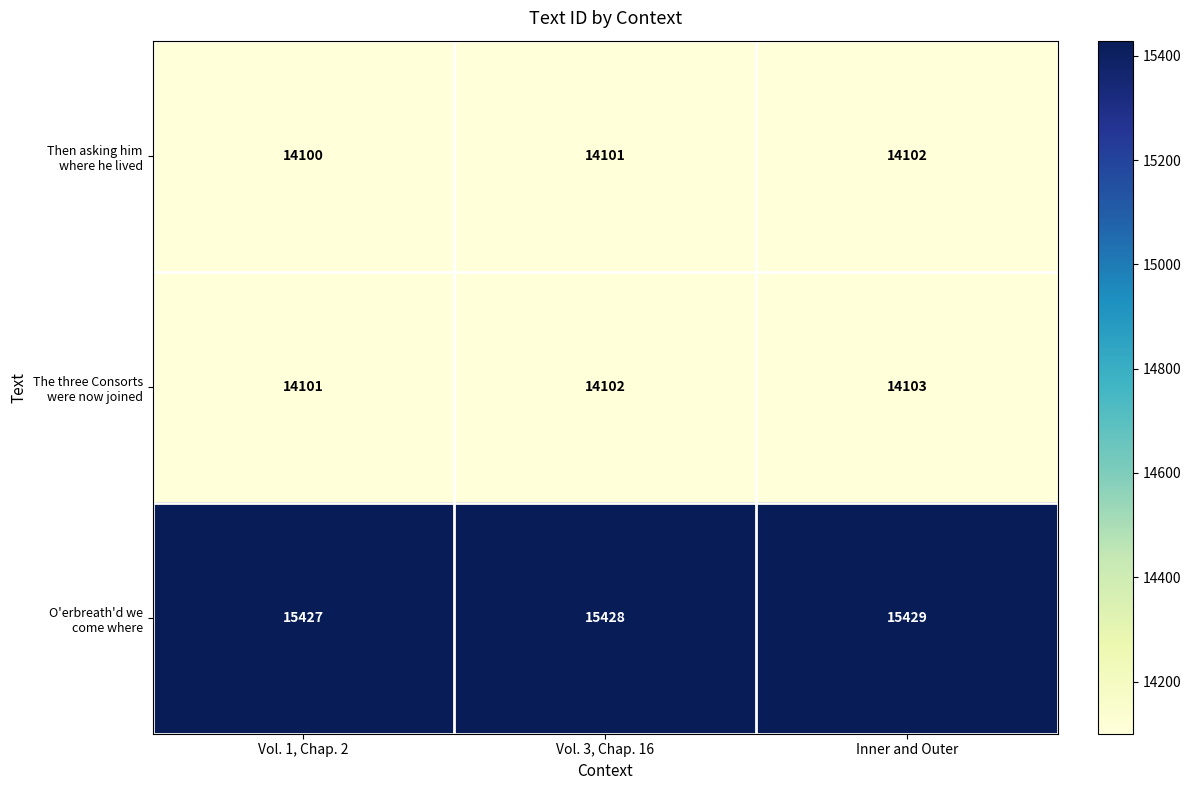

What is the spread (max minus min) of values at Inner and Outer?

1327